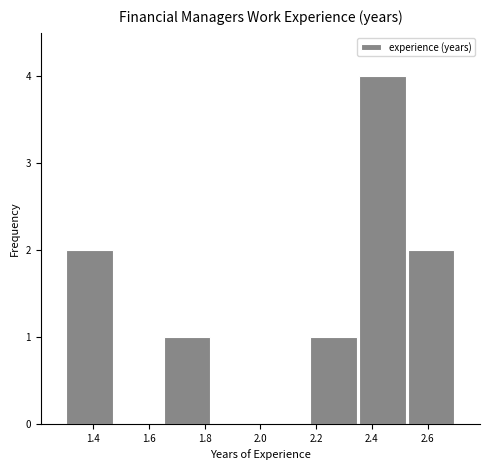

What is the height of the bar covering 1.650 to 1.825 on the x-axis? Neither the bar edges nor the heights are printed on the chart, so give them approximately, as read against the axes.

1